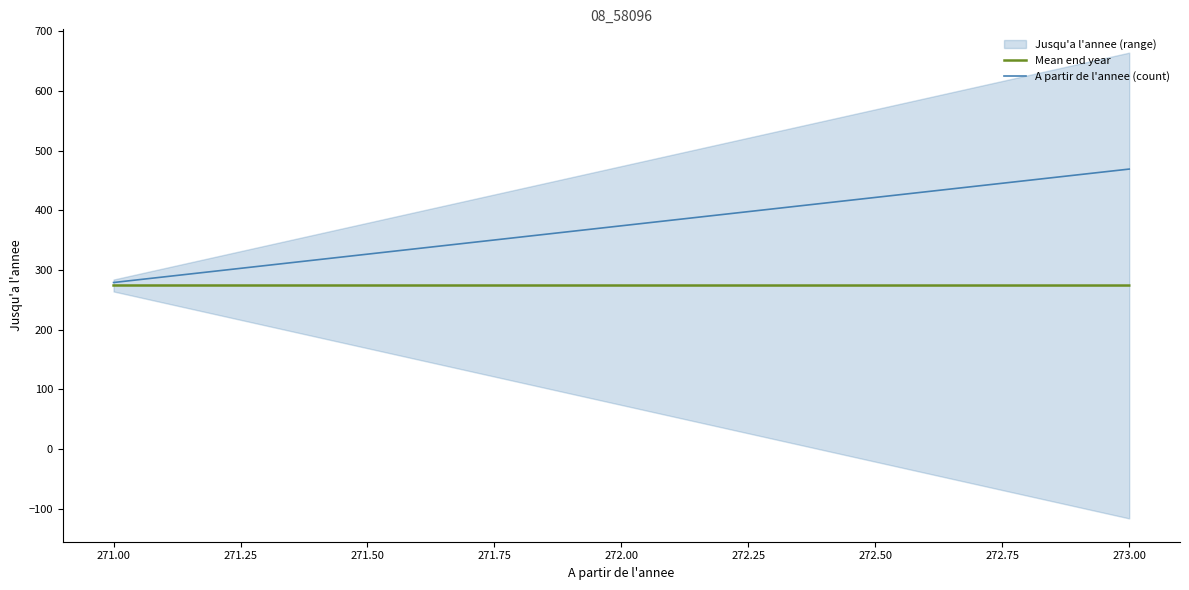

How many lines are shown in the chart?

2